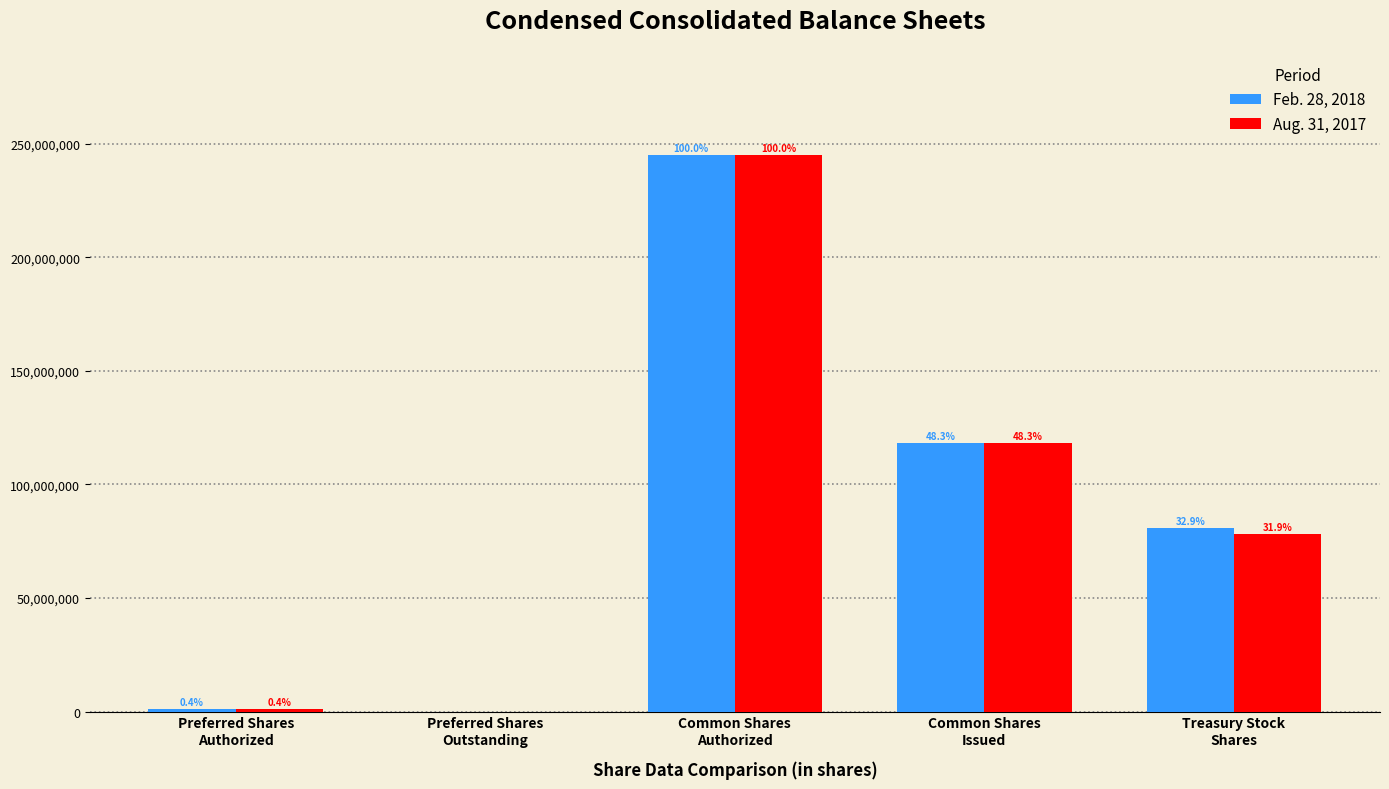

What are all the series names shown in the legend?

Feb. 28, 2018, Aug. 31, 2017